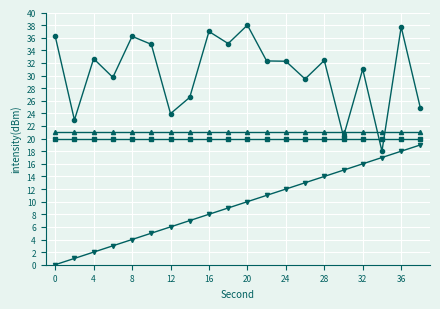

What is the maximum value shown in the chart?

38.0